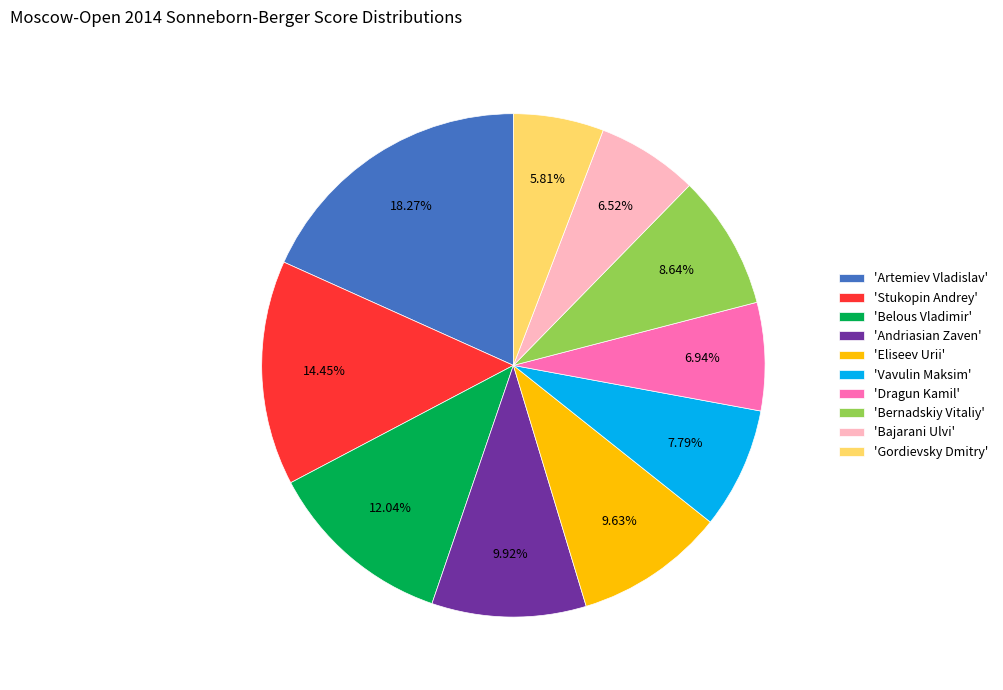

Between 'Artemiev Vladislav' and 'Dragun Kamil', which is larger?

'Artemiev Vladislav'